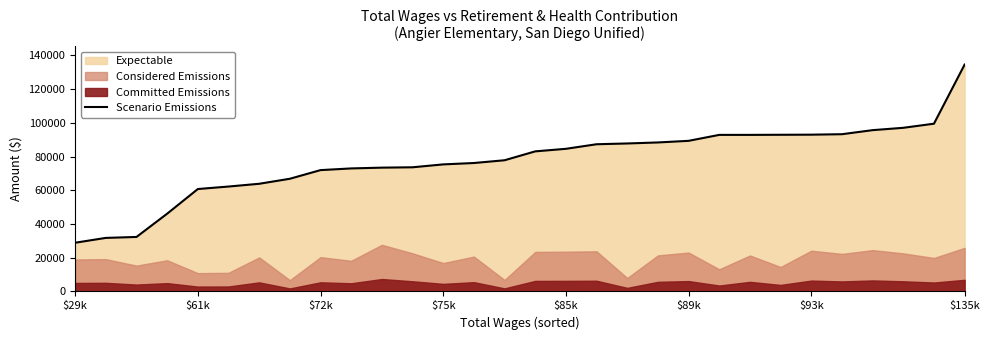

The chart shows a value of 113903 at 13. True or false?

False